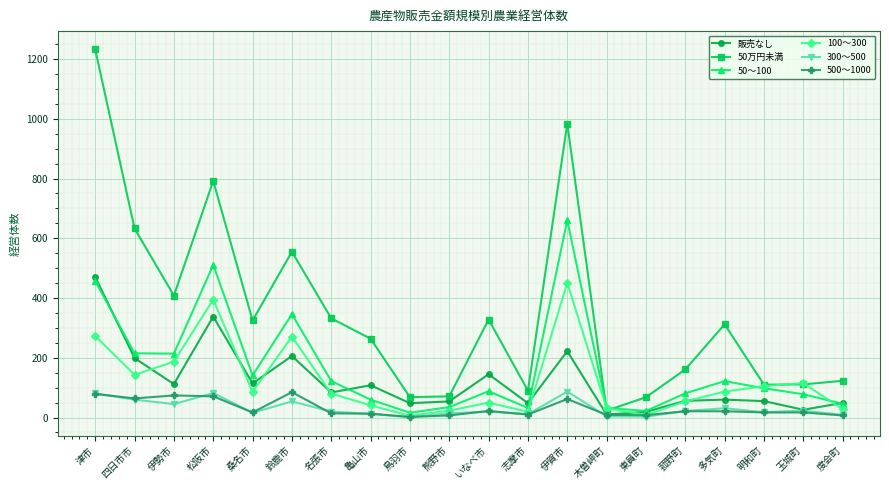

True or false: 販売なし and 50万円未満 cross at least once.

False